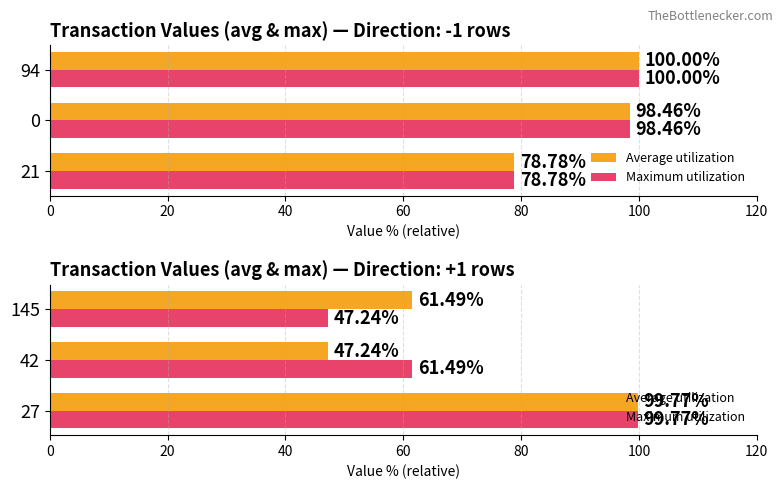

How many data points in Maximum utilization are less than 61?

1